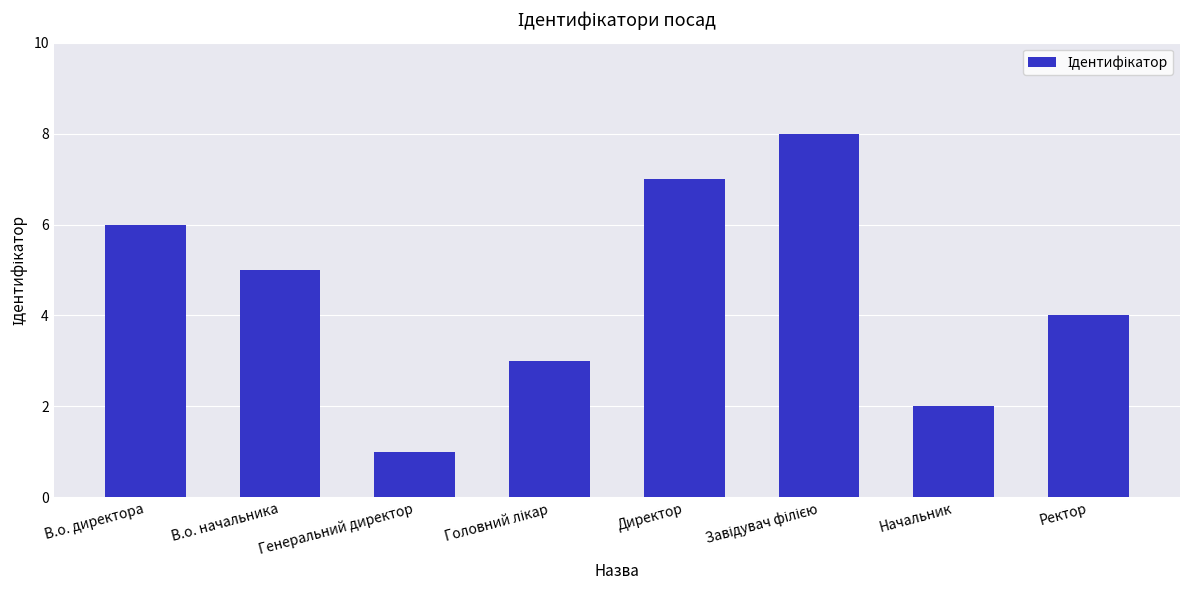

Reading left to right, list all the values displayed in this chart.

6	5	1	3	7	8	2	4